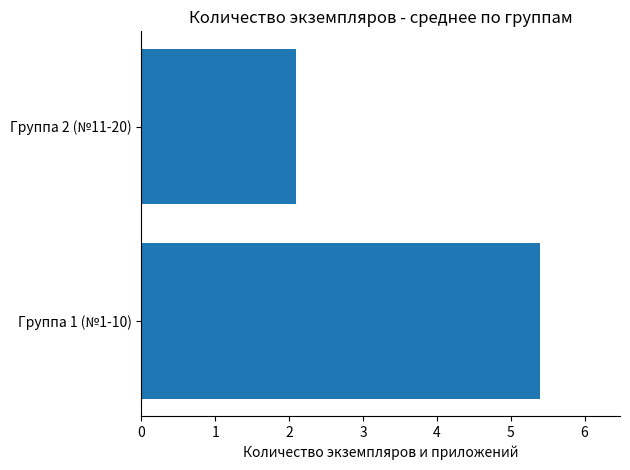

Rank the categories by value from highest to lowest.

Группа 1 (№1-10), Группа 2 (№11-20)